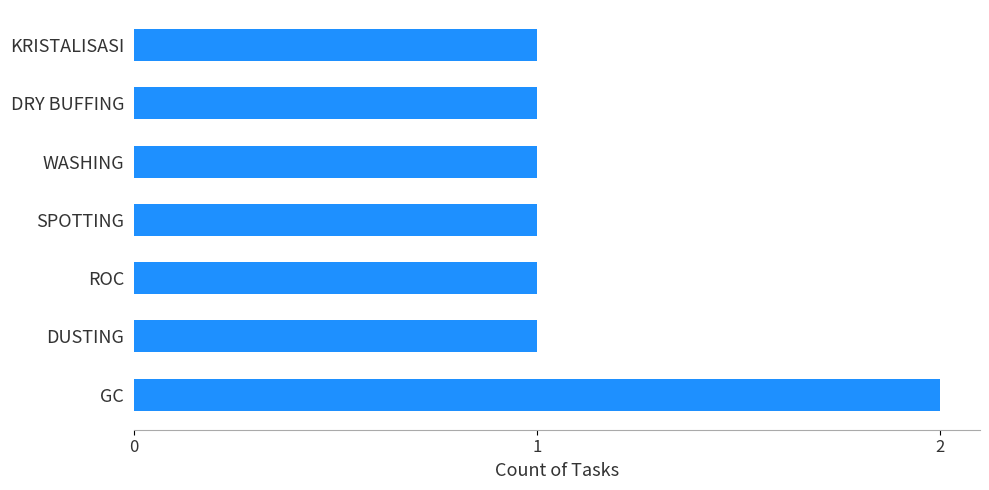

Which label corresponds to the largest value in the chart?

GC